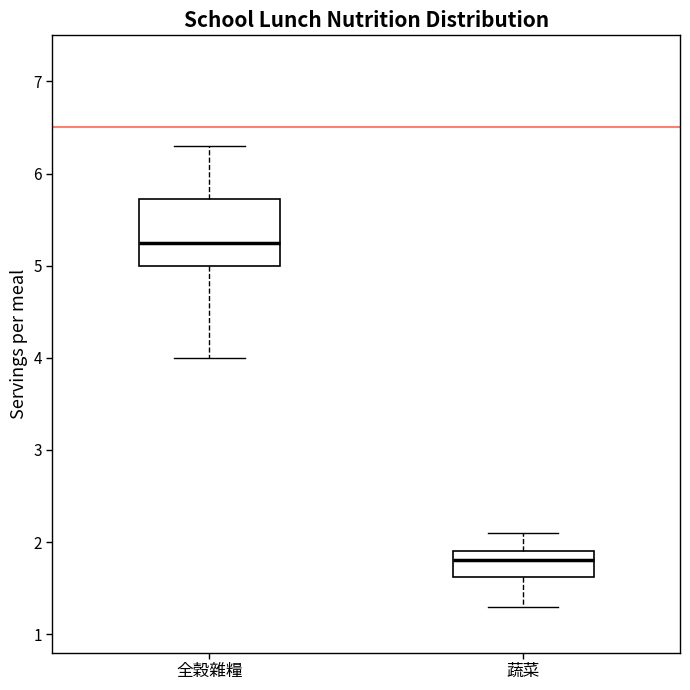

Which box is the tallest, from its lower edge to its upper edge?

全穀雜糧